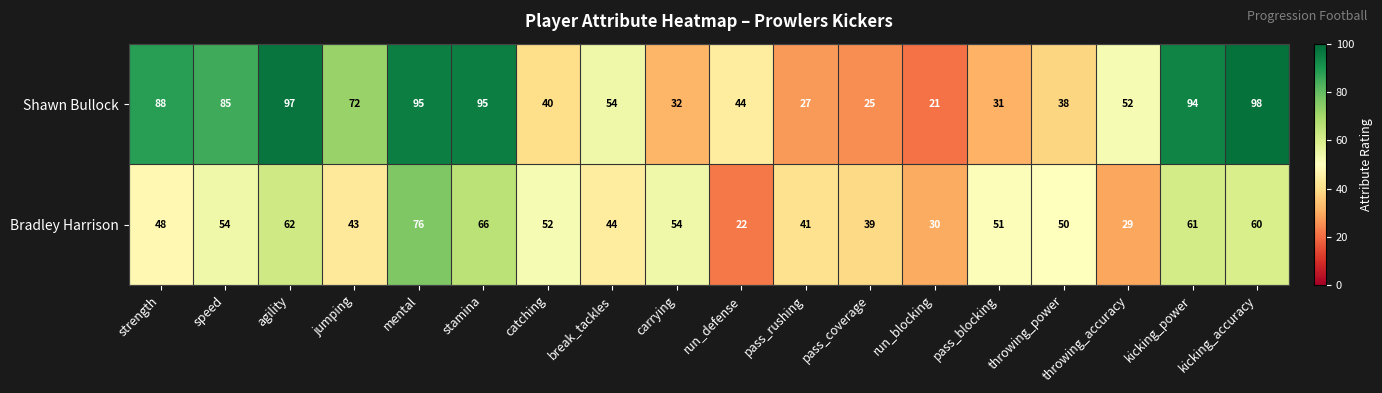

What is the sum of the Shawn Bullock values at pass_coverage and jumping?

97